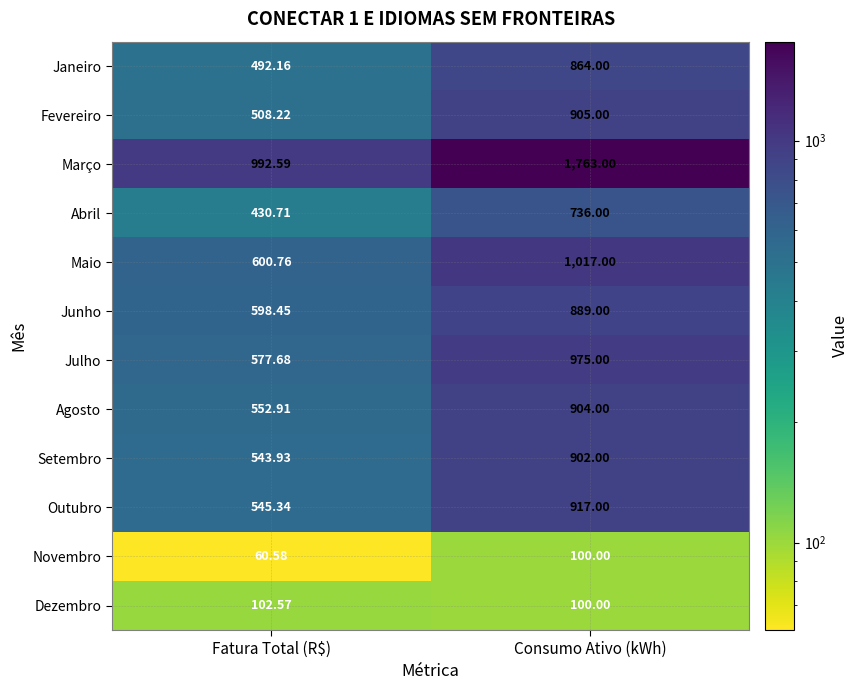

At which label is Março closest to 1377?

Fatura Total (R$)